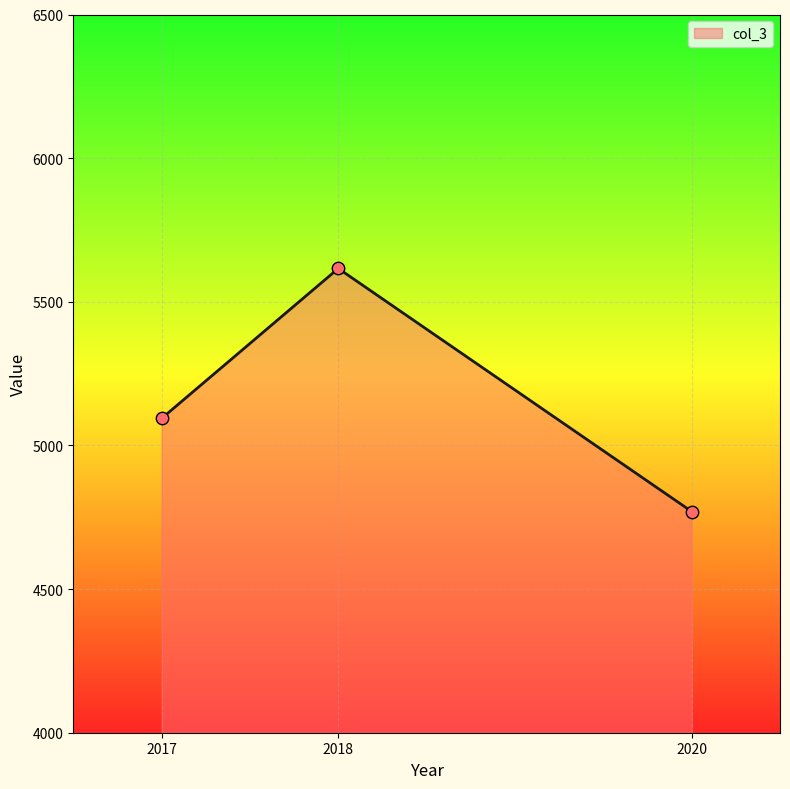

What is the change in value from 2017 to 2018?

+522